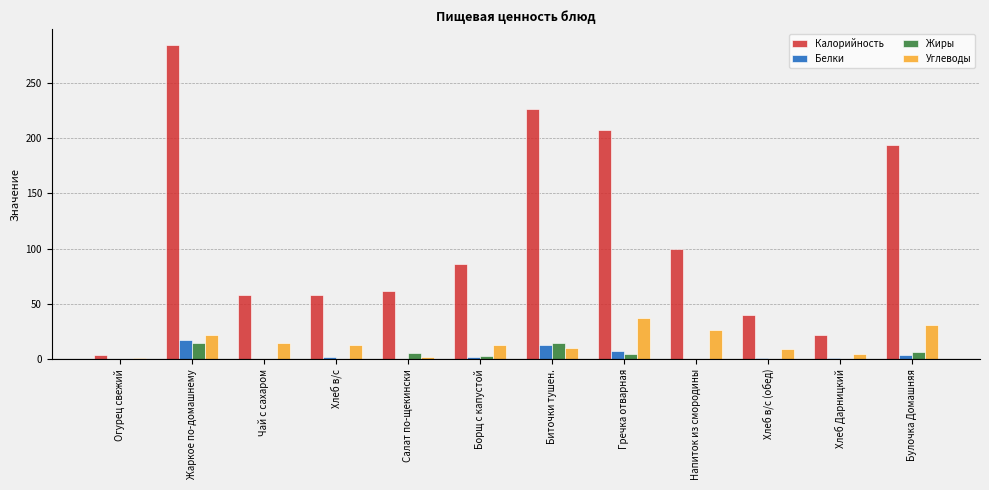

At which label does Калорийность reach its peak?

Жаркое по-домашнему